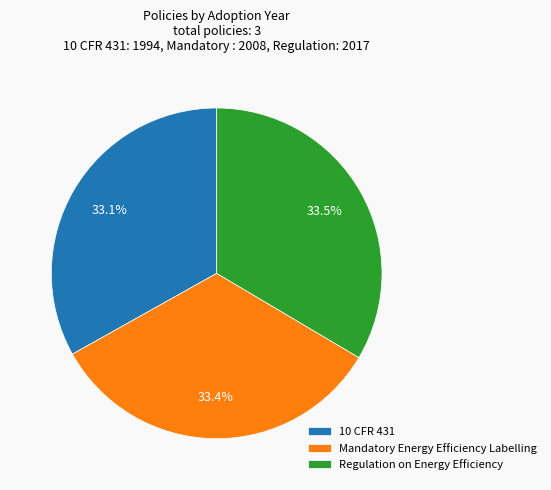

The Mandatory Energy Efficiency Labelling slice represents 20% of the pie. True or false?

False